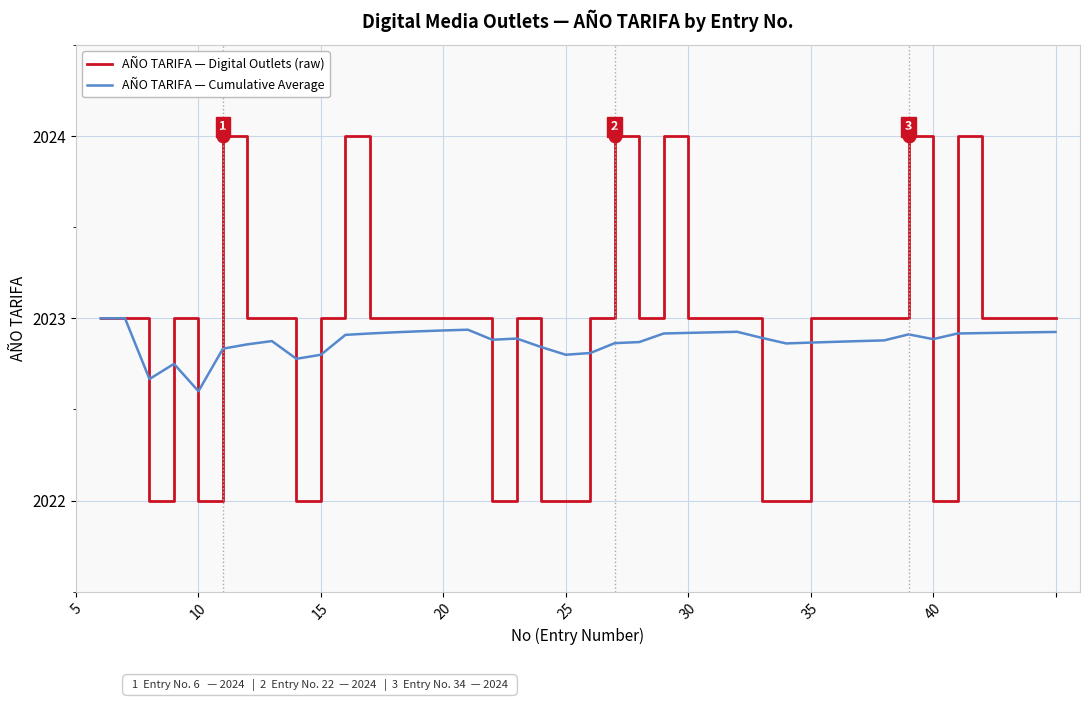

Which series has the largest range (max minus min)?

AÑO TARIFA — Digital Outlets (raw)